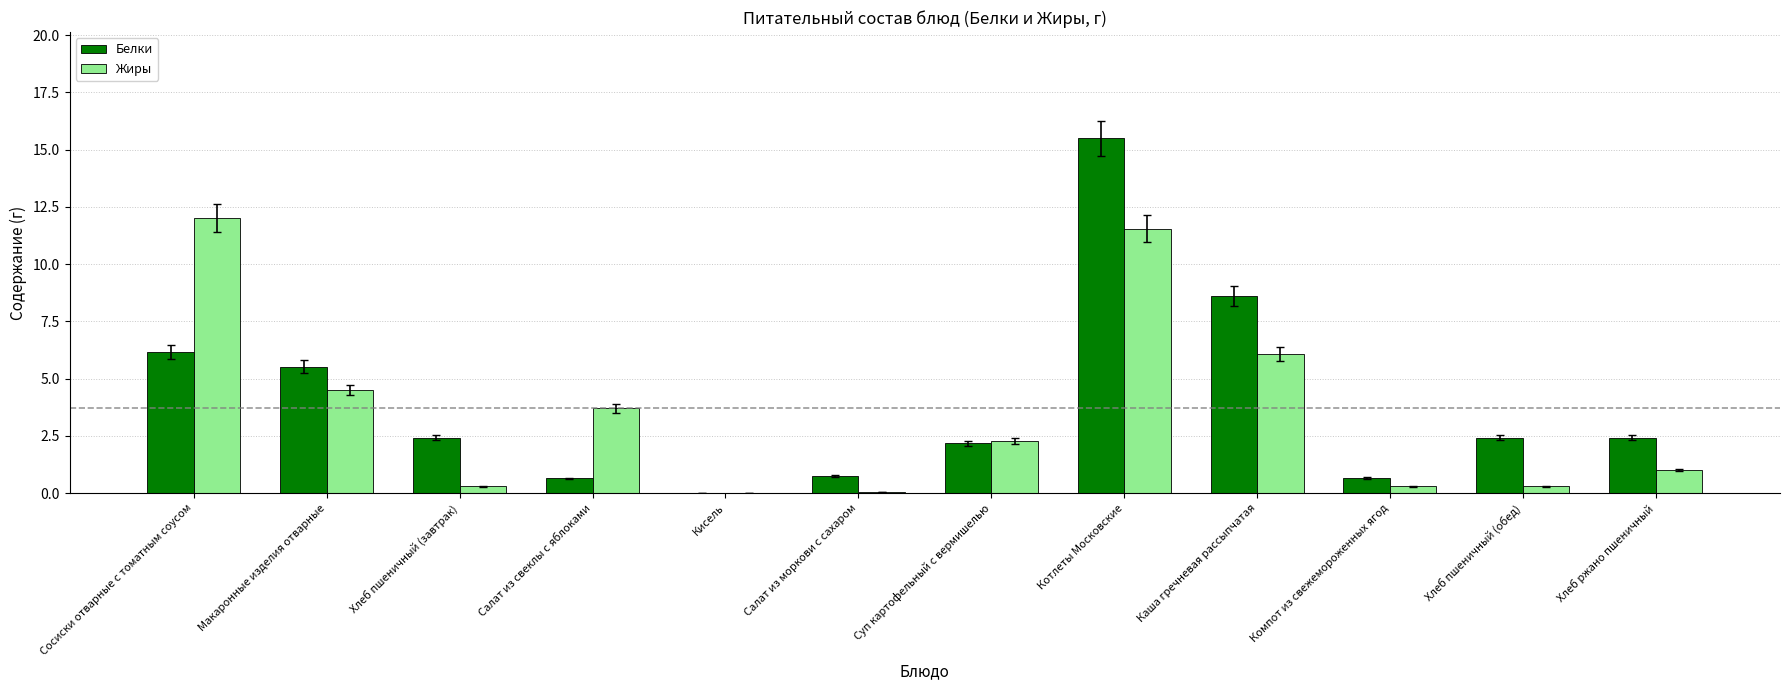

At which label does Жиры reach its peak?

Сосиски отварные с томатным соусом